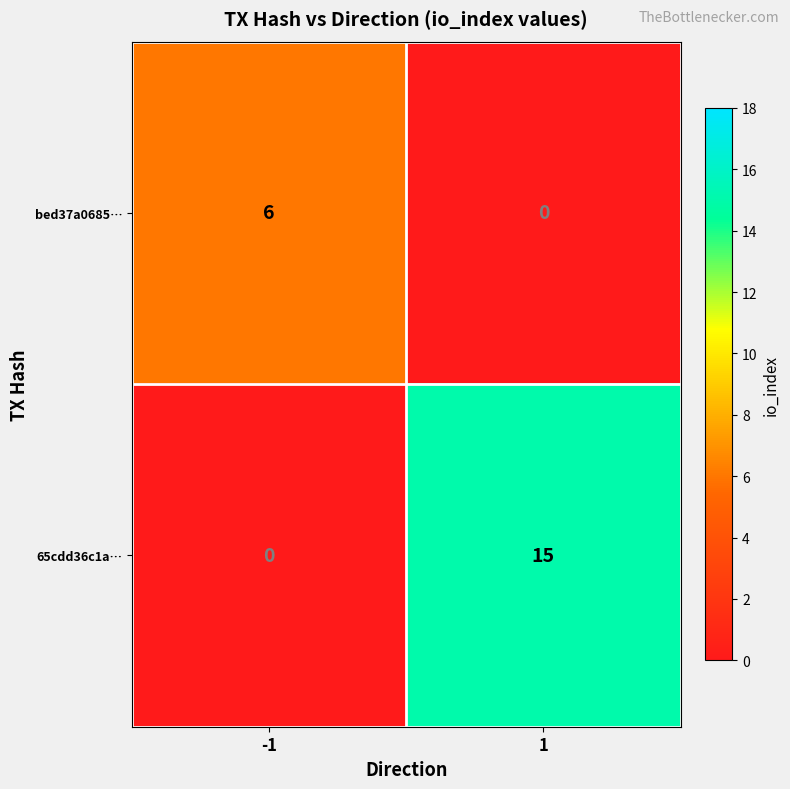

What is the average value of the 65cdd36c1a… series?

8